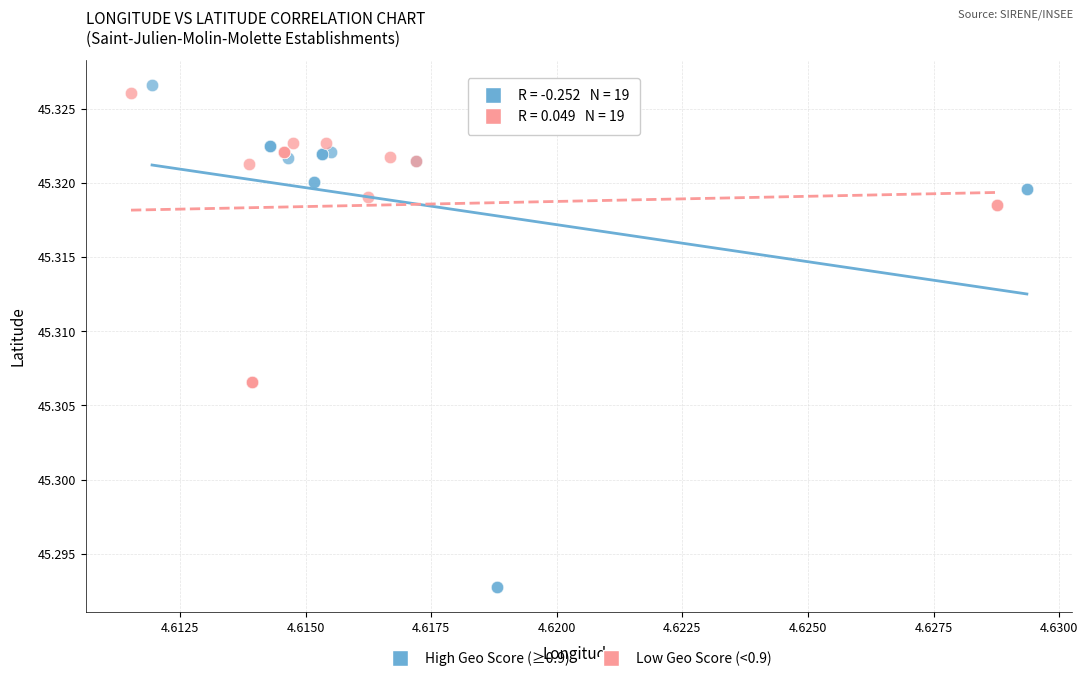

Which series reaches the minimum Y coordinate?

High Geo Score (≥0.9)